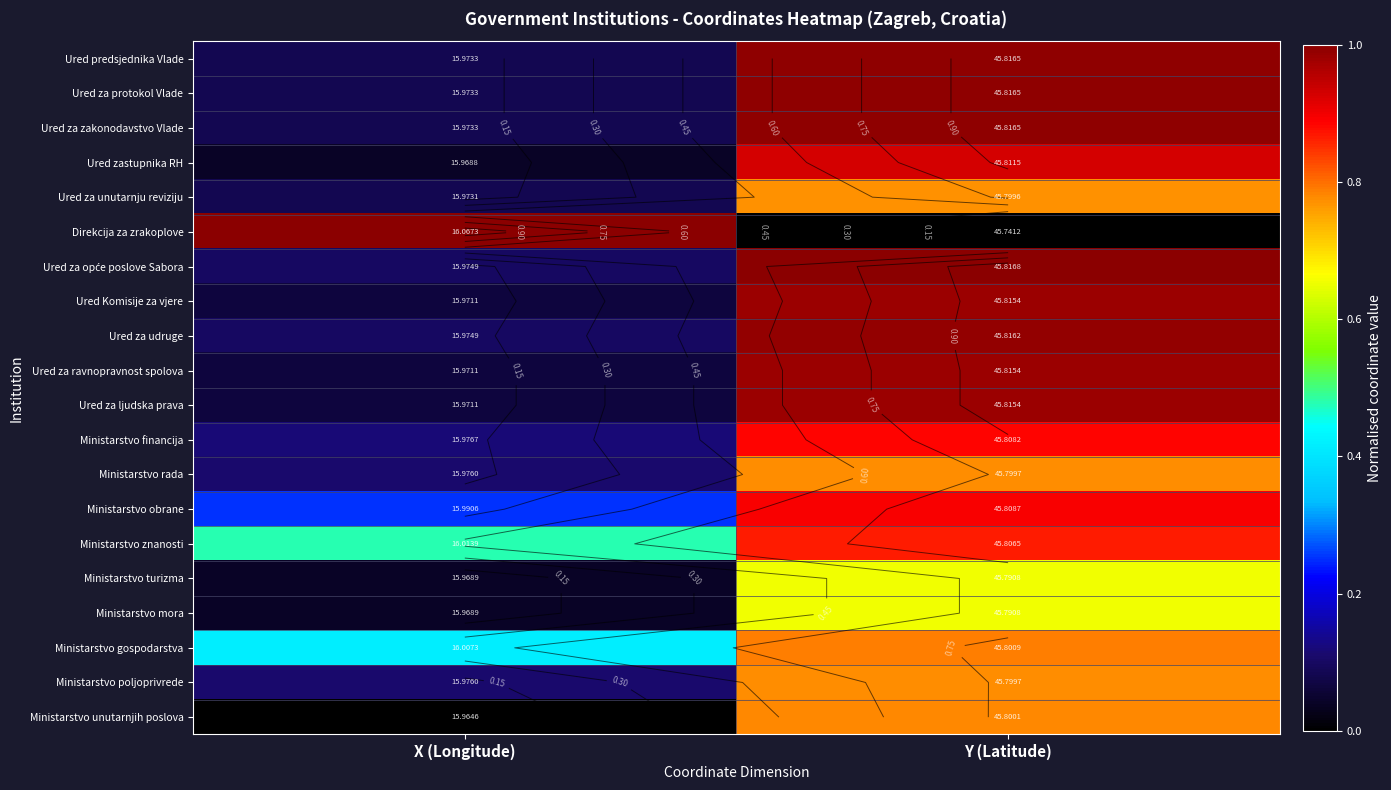

What is the lowest value of the Ministarstvo rada series?

0.1